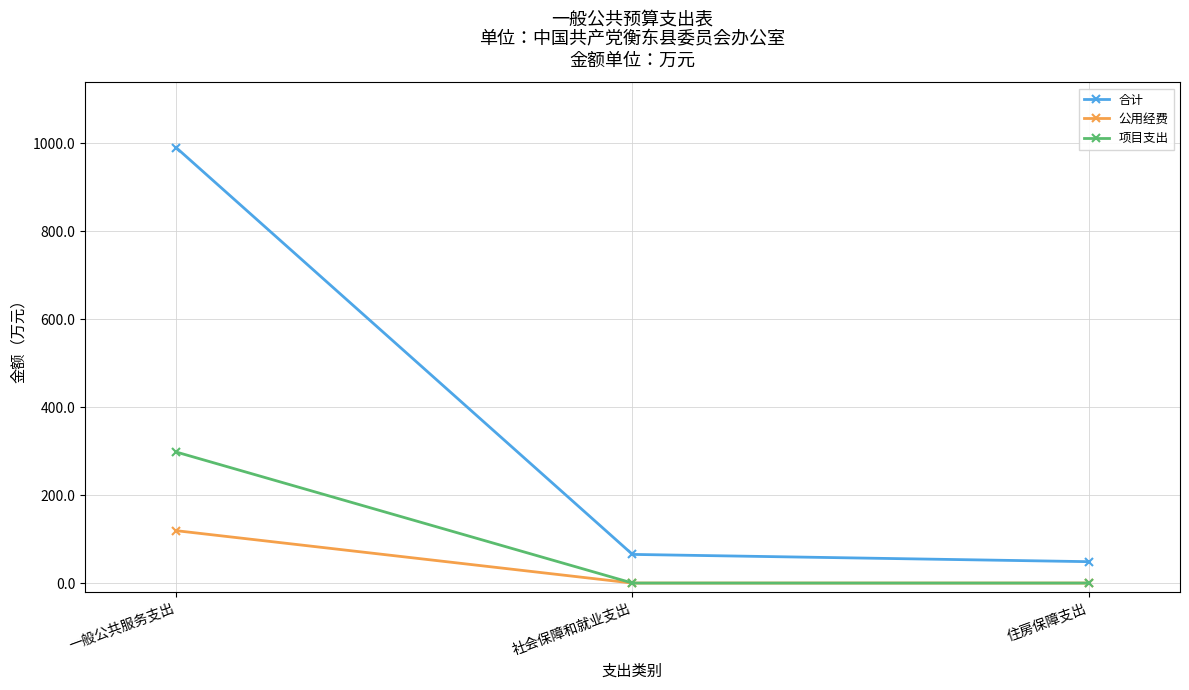

What is the sum of the 合计 values at 一般公共服务支出 and 社会保障和就业支出?

1055.1